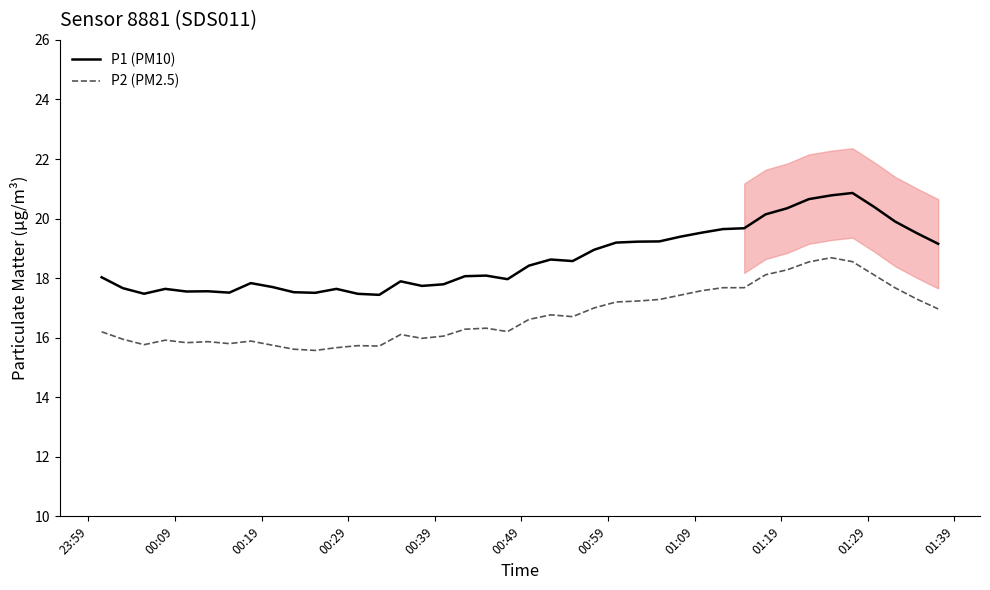

True or false: P1 (PM10) and P2 (PM2.5) intersect in this chart.

False